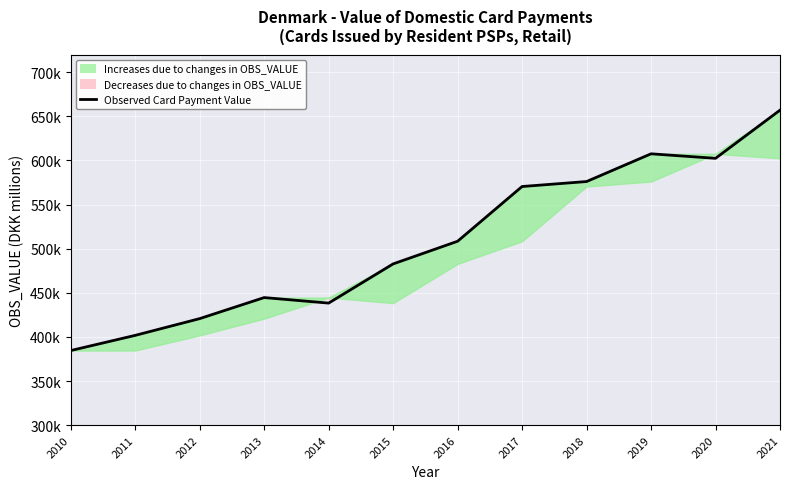

Which category has the highest value across all series?

2021